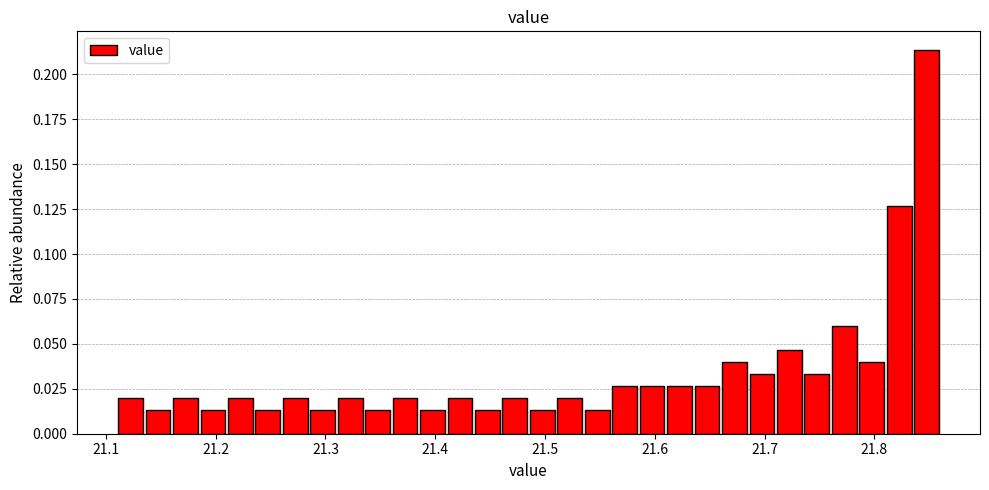

Around what value on the x-axis is the tallest bar? Give the approximate position of its centre, as read against the axis.

21.85